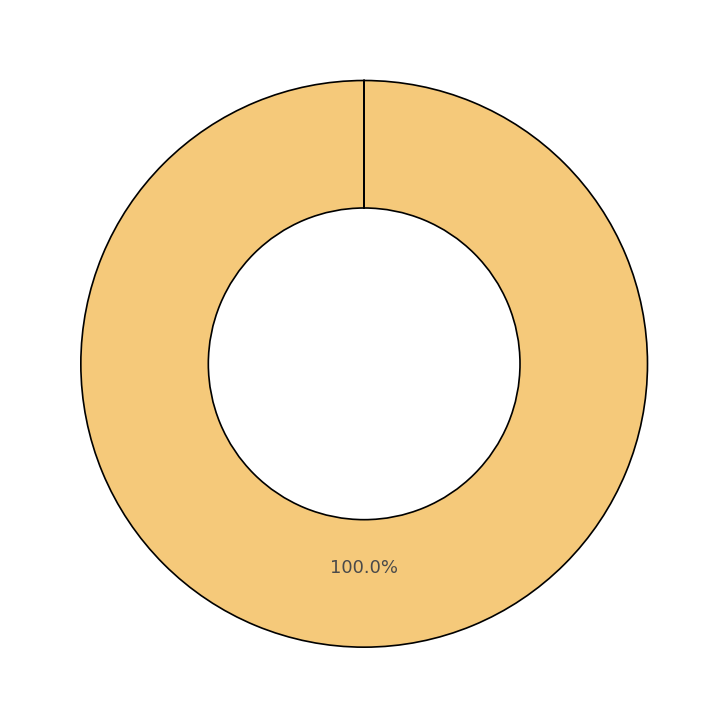

Is there a majority slice in this chart?

Yes